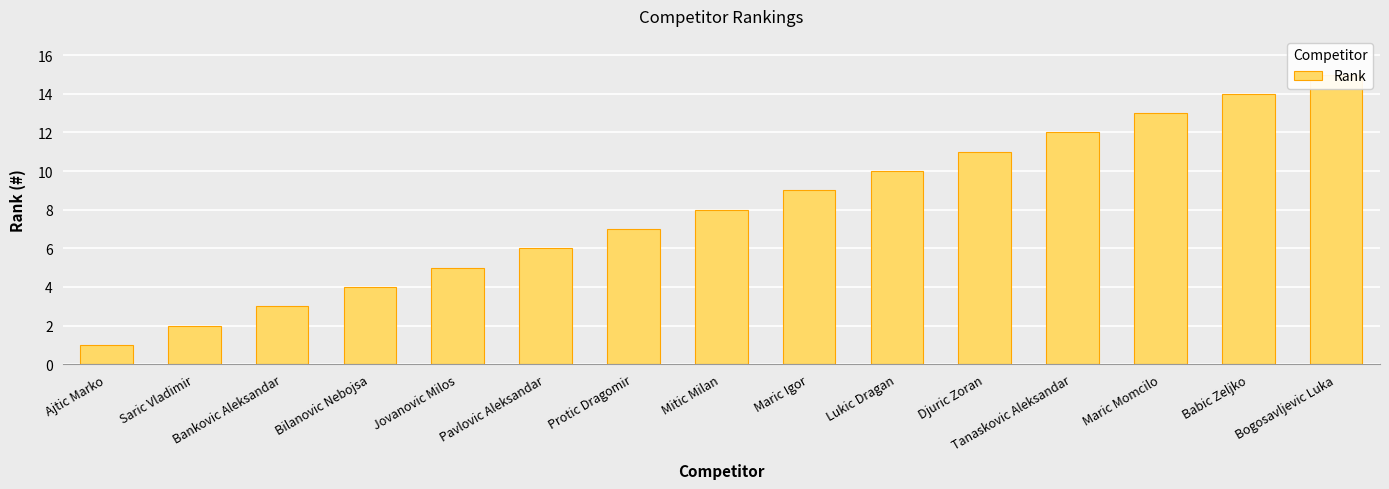

What is the smallest value displayed?

1